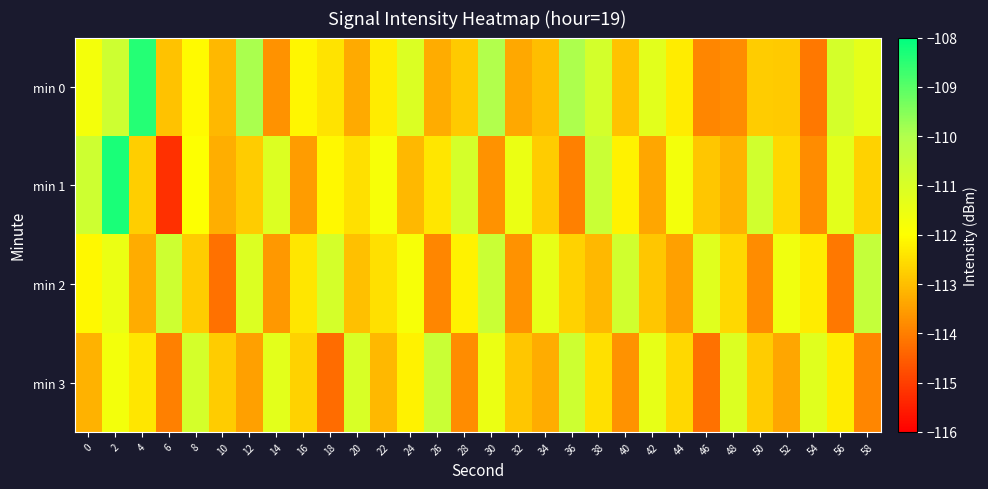

Rank the series by their maximum value, from lowest to highest.

min 3, min 2, min 0, min 1